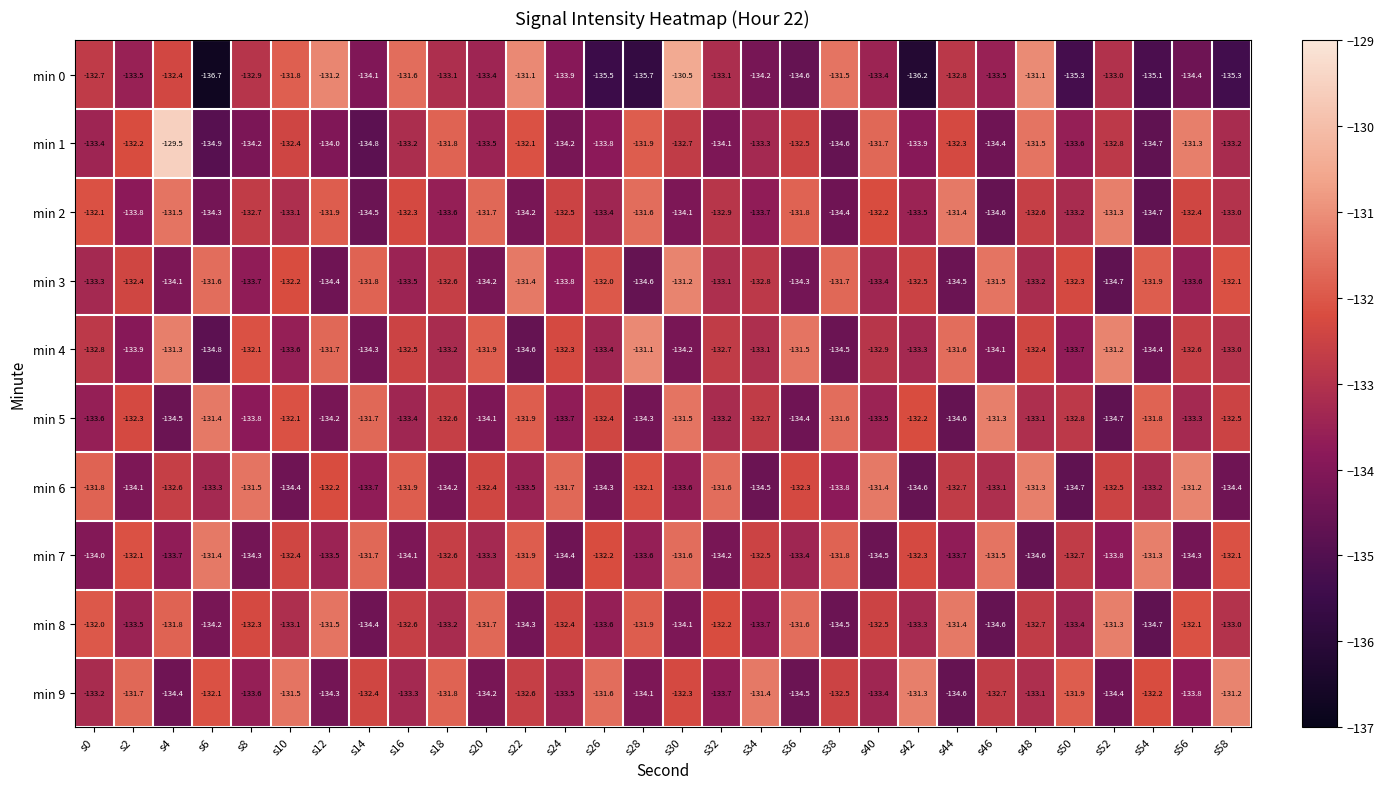

Is it true that min 1 equals -134.1 at s32?

True